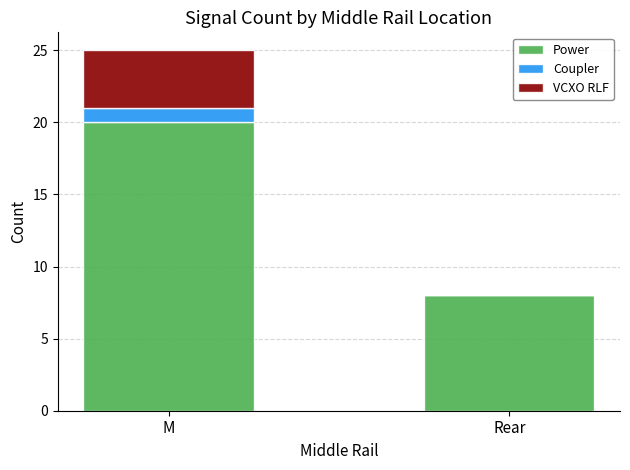

At which category is the sum across all series the highest?

M